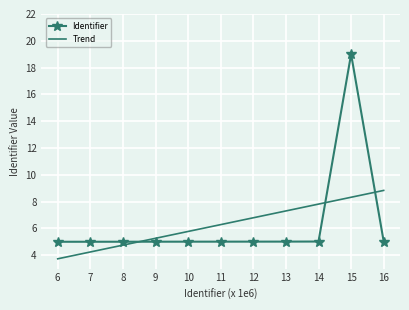

The value of Identifier at 12 is 7.5. True or false?

False